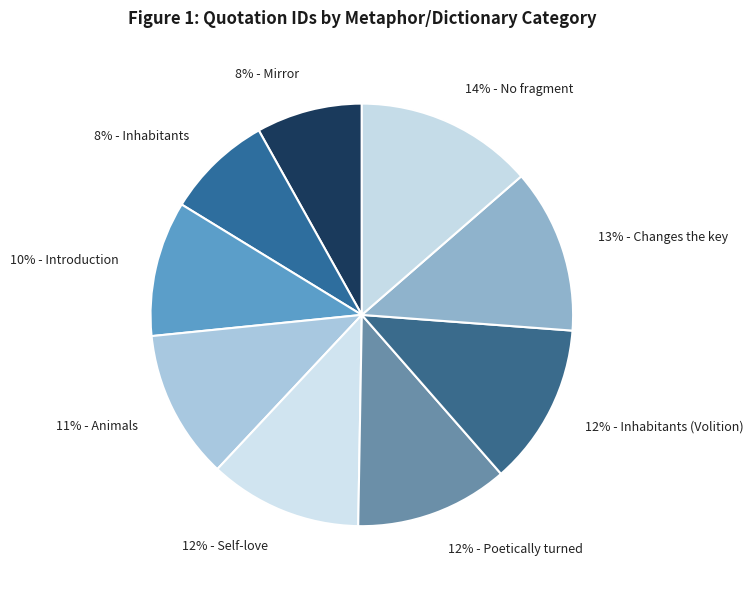

How many segments does this pie chart have?

9